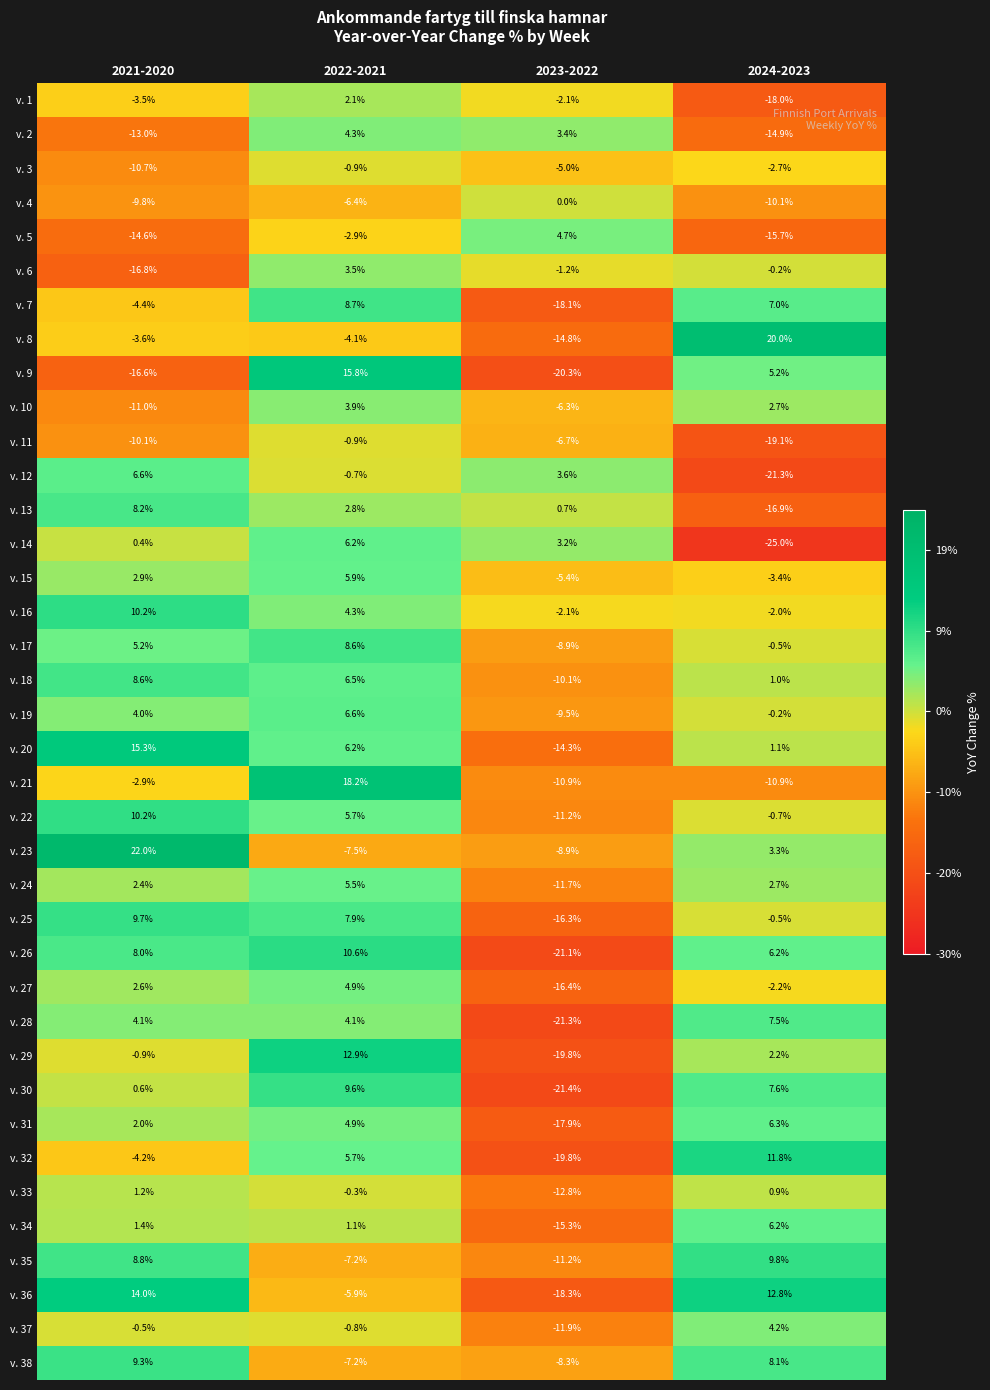

List the labels in order of v. 26 value, smallest first.

2023-2022, 2024-2023, 2021-2020, 2022-2021